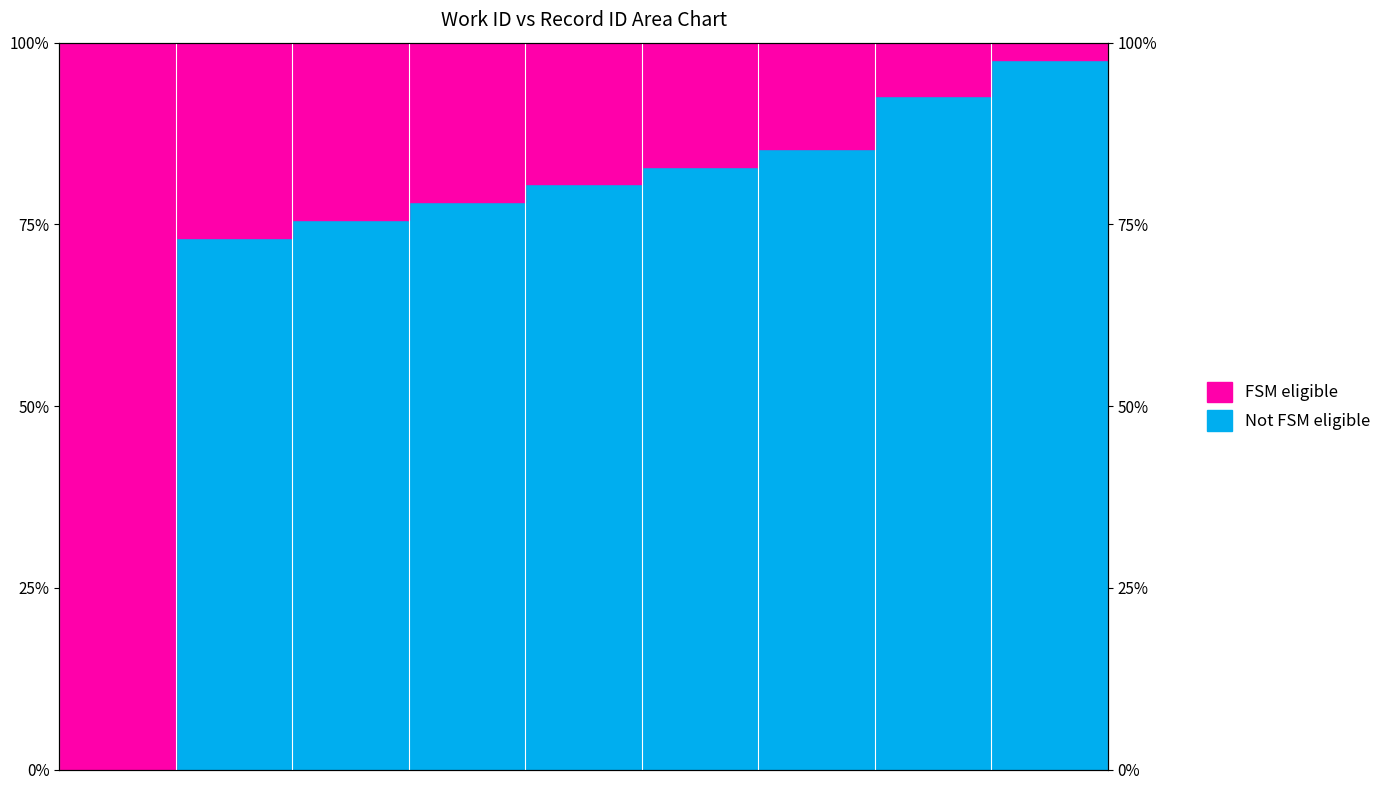

How many values exceed 0?

9